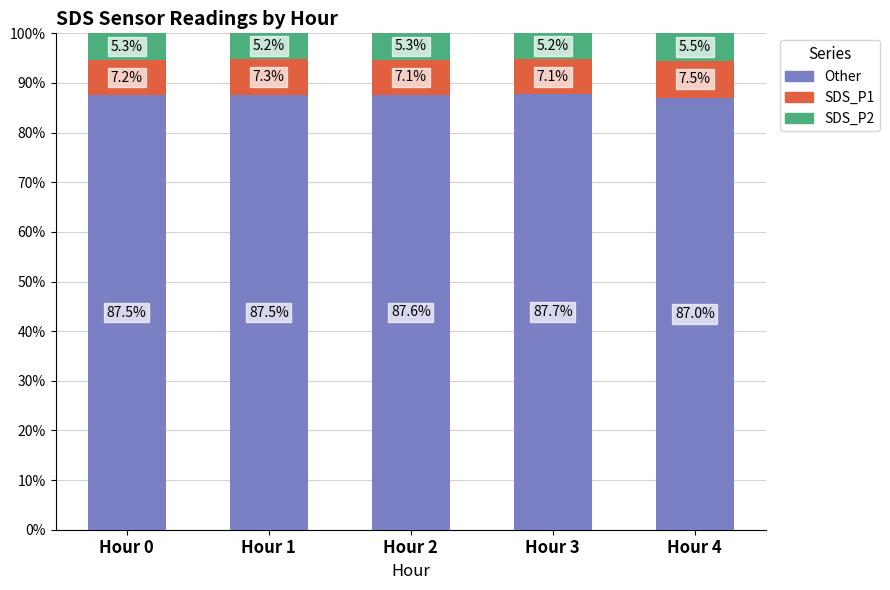

What is the total value across all series at Hour 1?

100.0